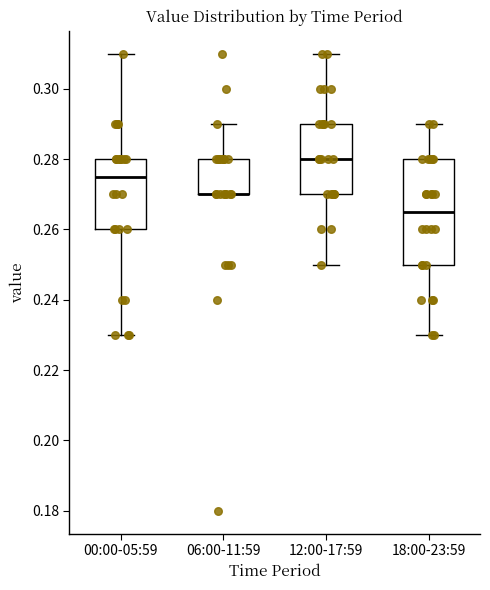

Comparing the boxes themselves (not the whiskers), which one is the tallest?

18:00-23:59